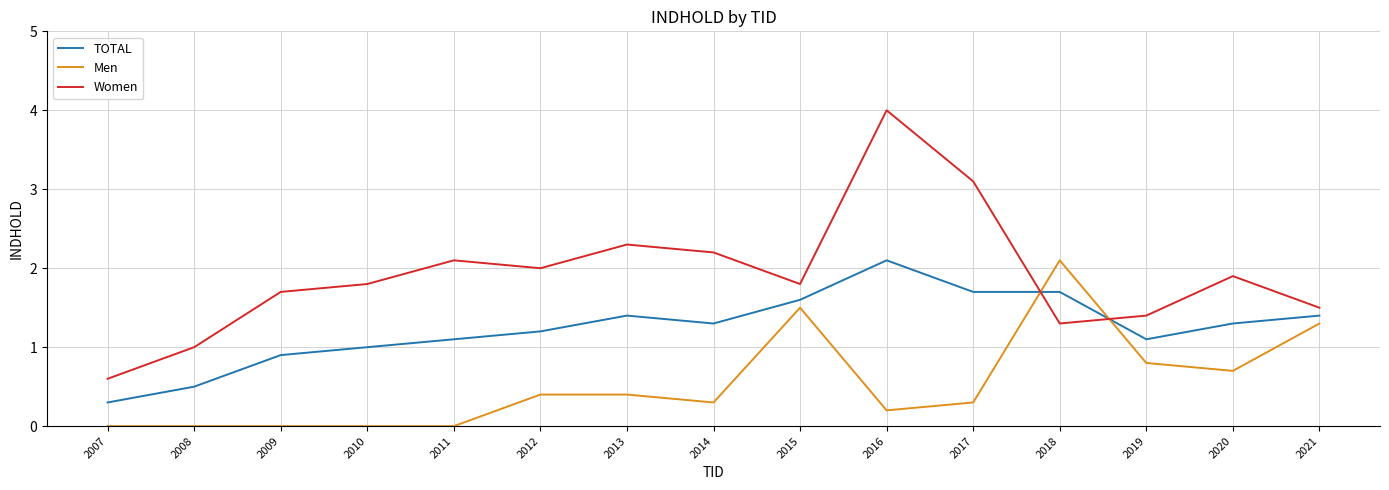

At which category is the sum across all series the highest?

2016